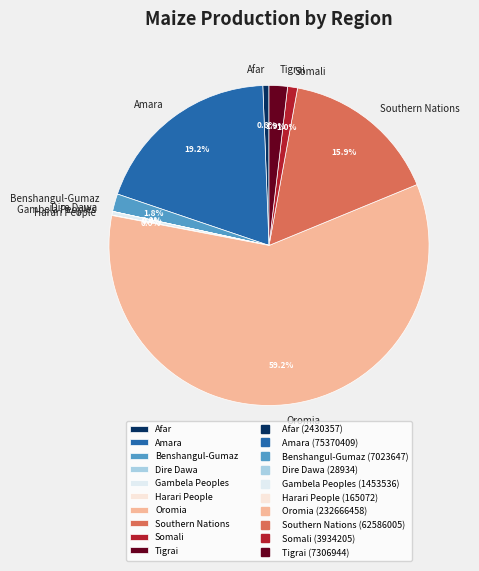

Between Somali and Benshangul-Gumaz, which is larger?

Benshangul-Gumaz